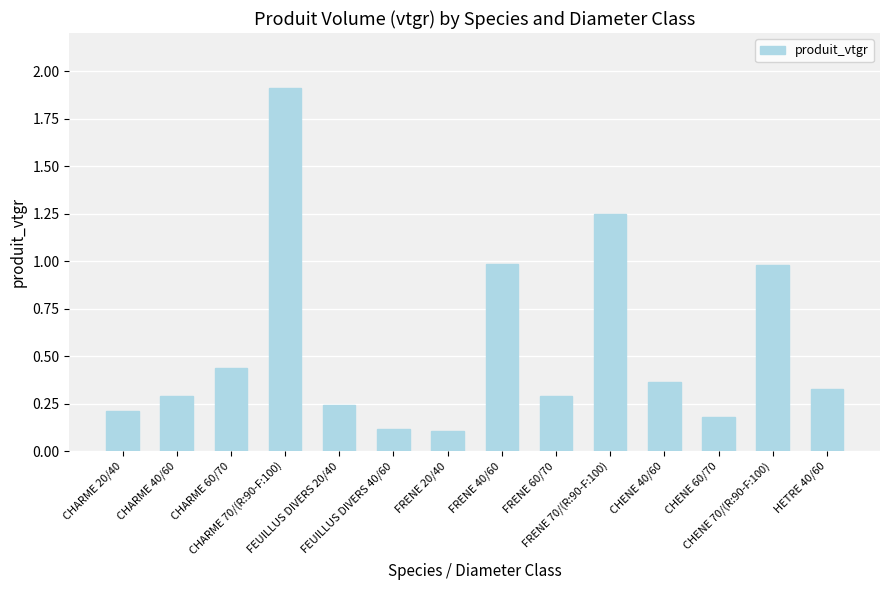

Which category has the highest value across all series?

CHARME 70/(R:90-F:100)